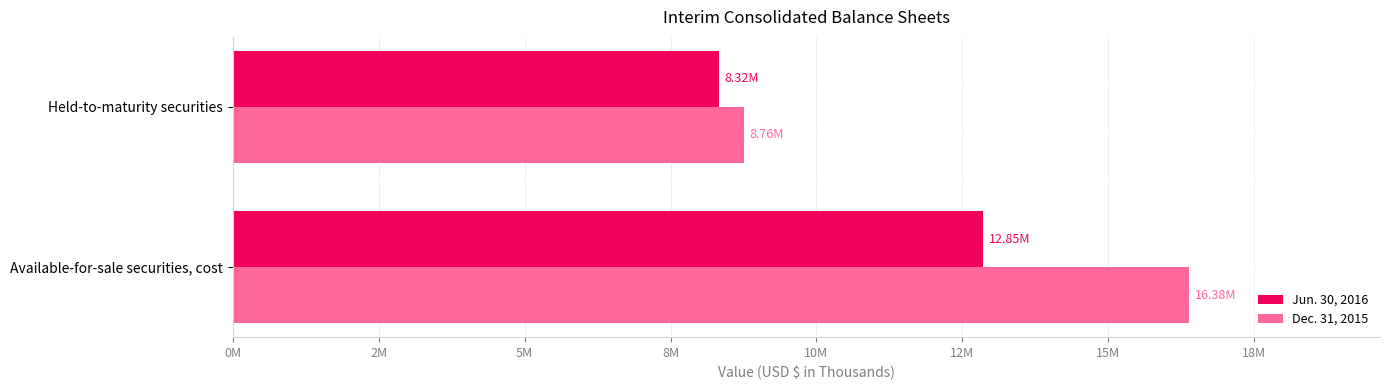

What is the maximum value shown in the chart?

16375941